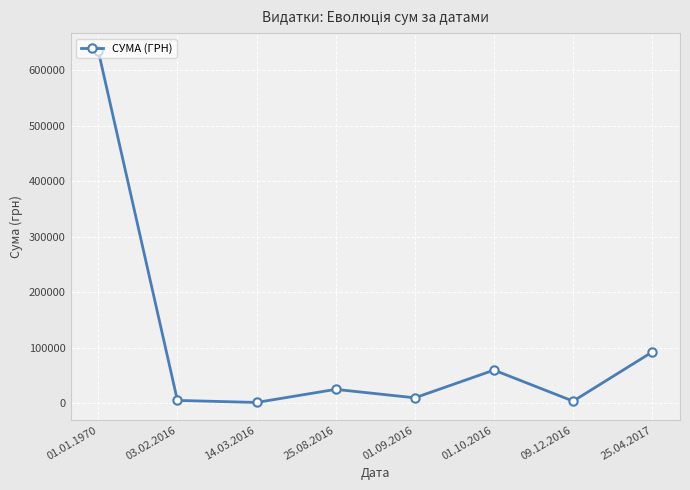

What is the label of the 8th point from the right?

01.01.1970